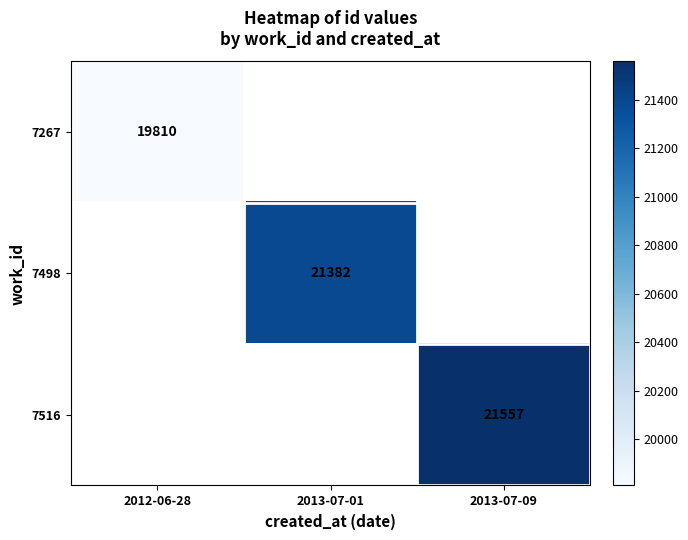

True or false: 7267 has a value of 19810 at 2012-06-28.

True